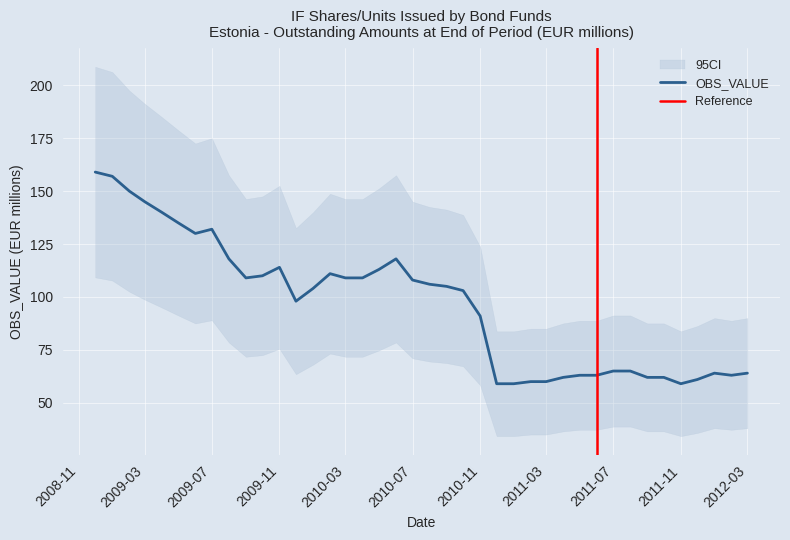

Reading left to right, extract all data points from this chart.

159	157	150	145	140	135	130	132	118	109	110	114	98	104	111	109	109	113	118	108	106	105	103	91	59	59	60	60	62	63	63	65	65	62	62	59	61	64	63	64